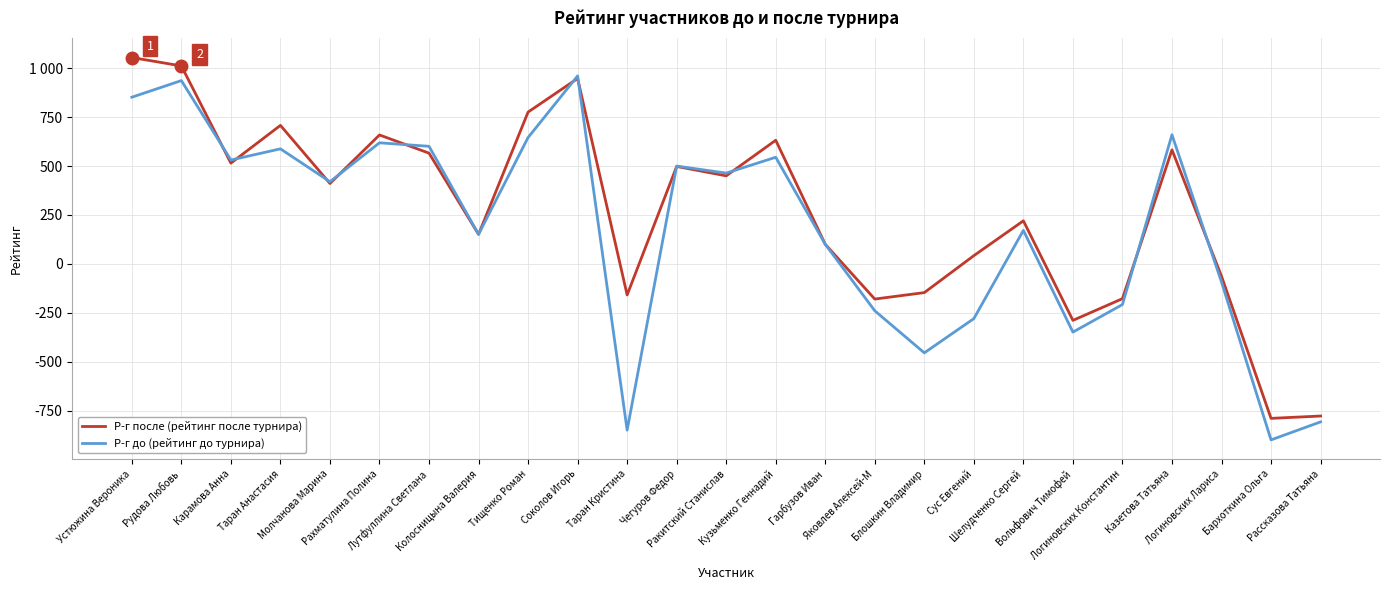

What is the difference between the highest and lowest values at Ракитский Станислав?

14